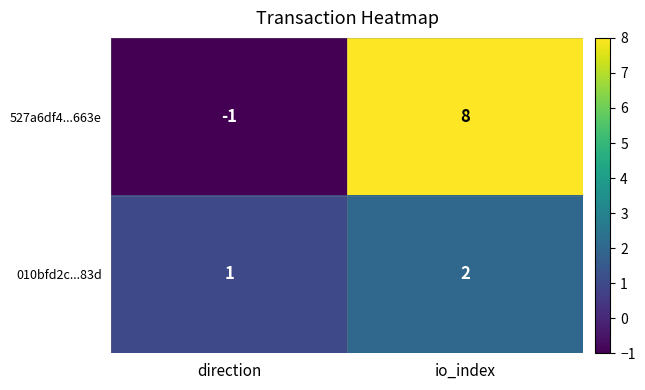

Reading right to left, extract all data points from this chart.

527a6df4...663e: io_index=8	direction=-1
010bfd2c...83d: io_index=2	direction=1